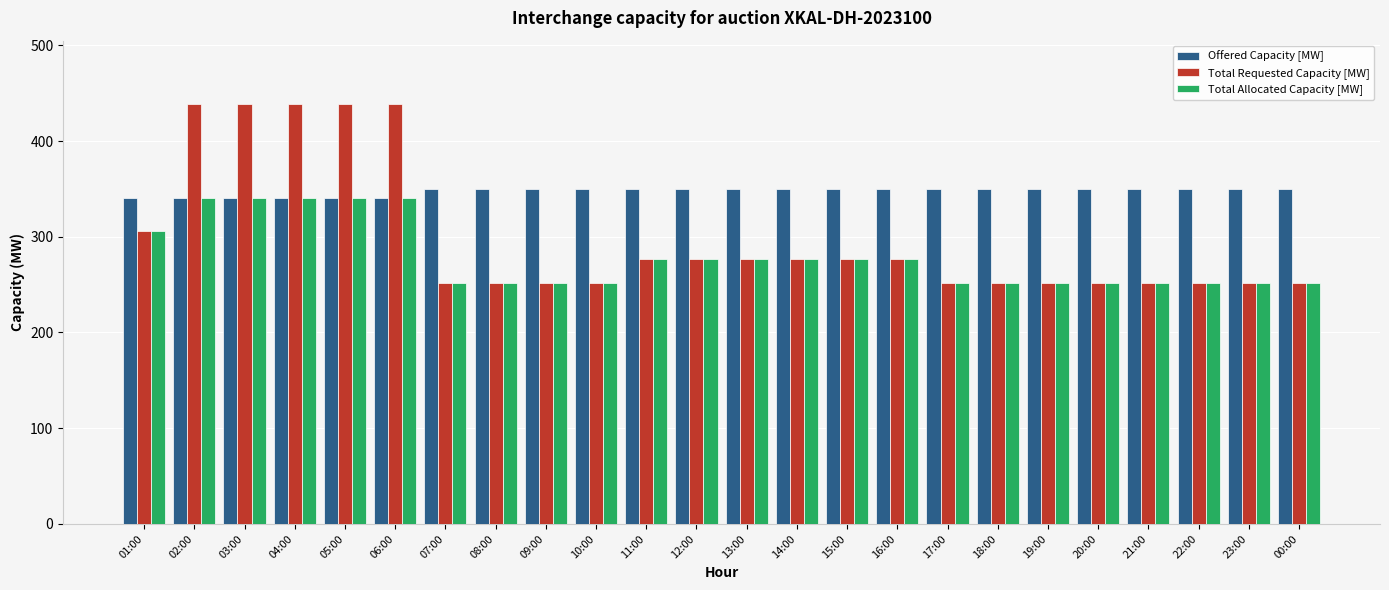

What position from the right is 07:00?

18